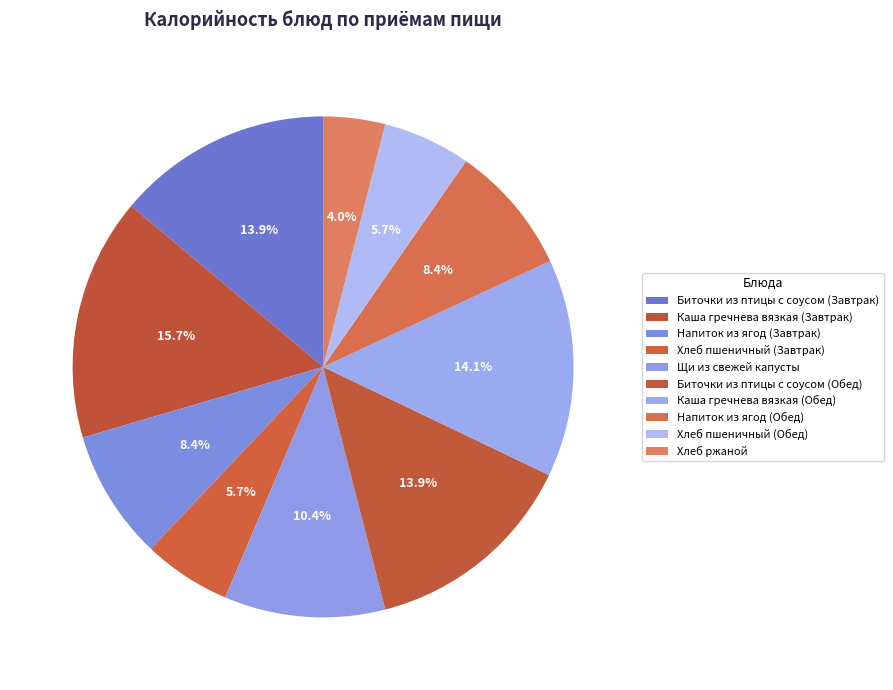

Count the number of slices in the pie.

10